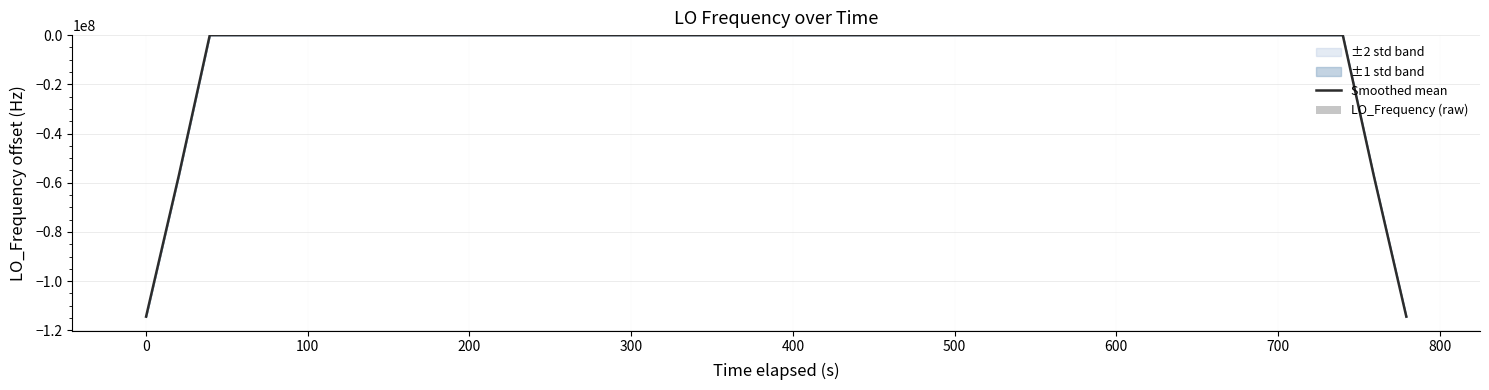

What is the value of the Smoothed mean bar at the 30th from the left?

0.1